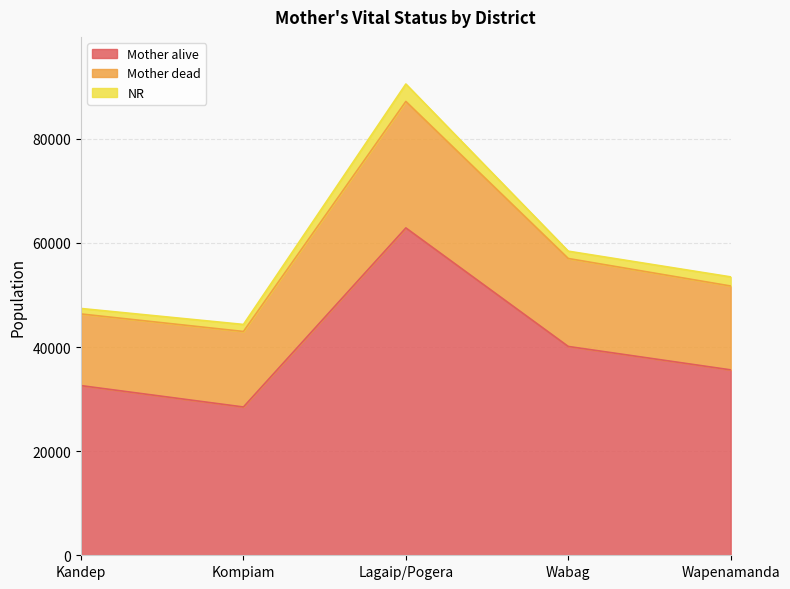

At which category is the sum across all series the highest?

Lagaip/Pogera